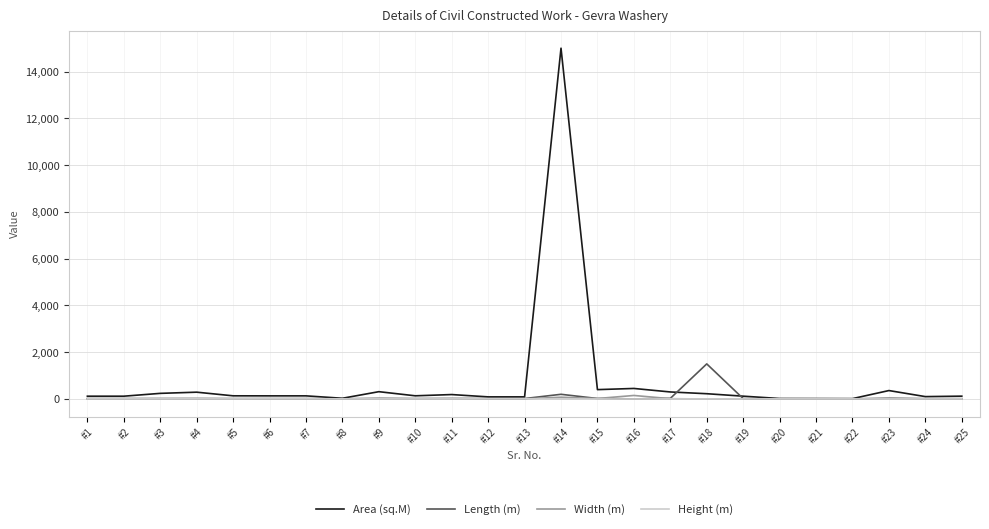

What is the greatest value displayed?

15000.0